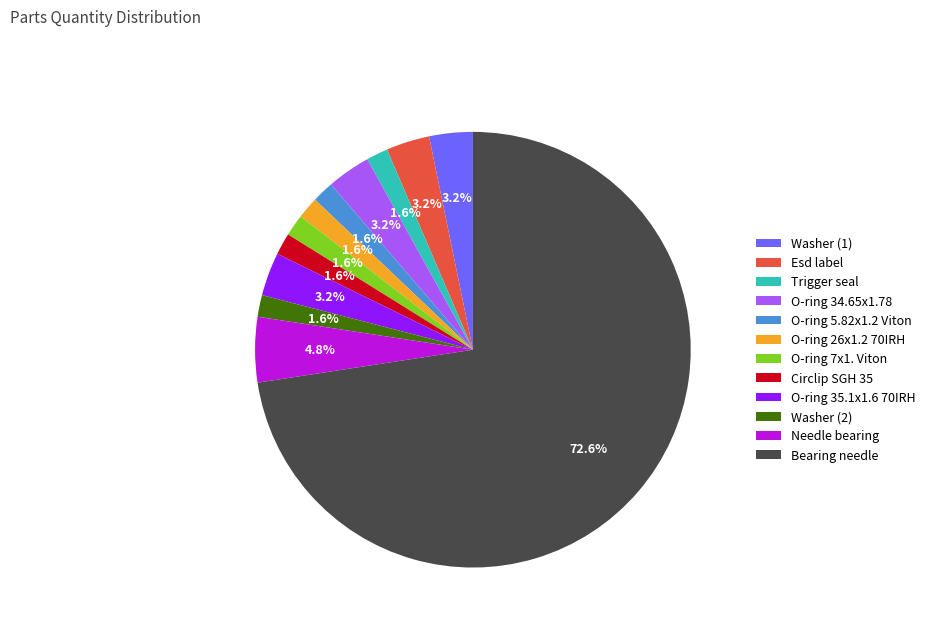

Do Needle bearing and O-ring 5.82x1.2 Viton together represent more than half of the pie?

No